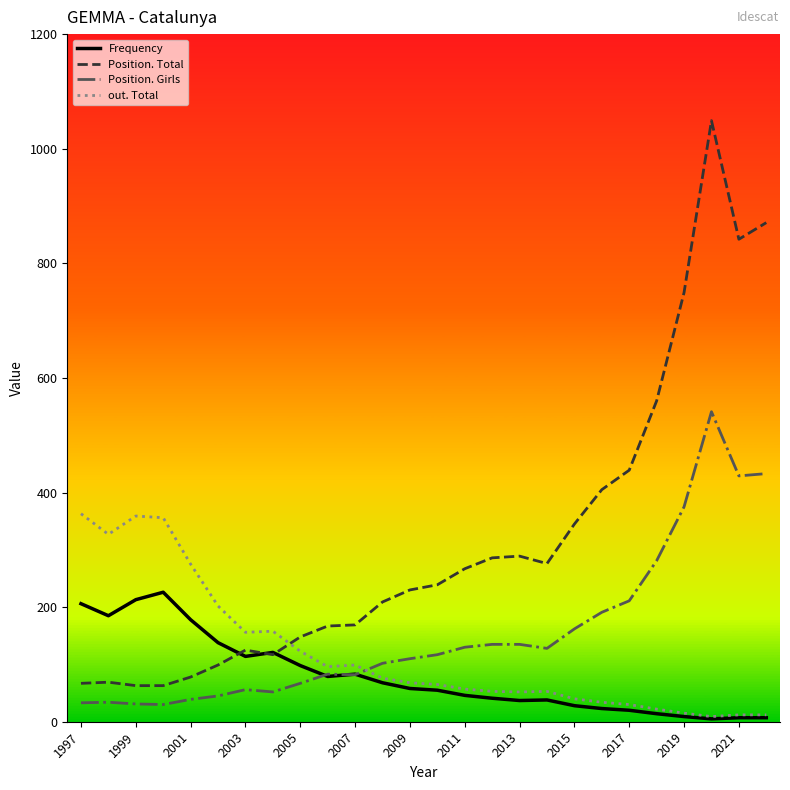

What is the difference between the maximum and minimum values in the Position. Total series?

986